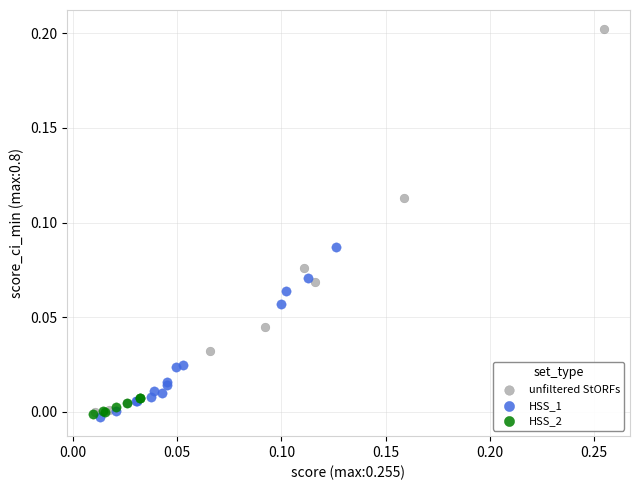

Which series reaches the maximum Y coordinate?

unfiltered StORFs